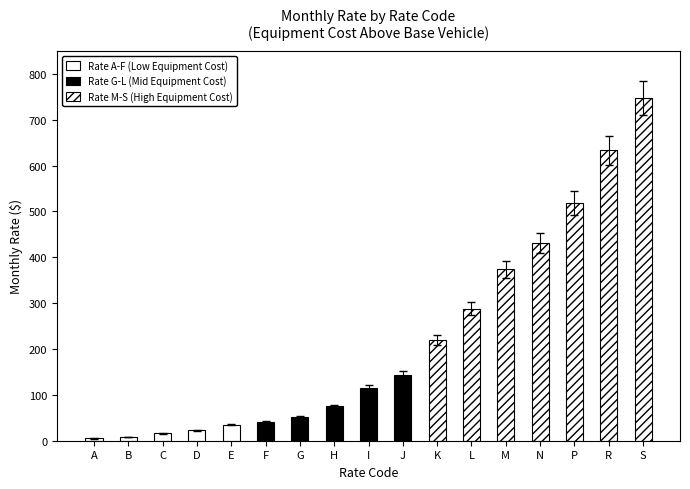

Rank the categories by value from highest to lowest.

S, R, P, N, M, L, K, J, I, H, G, F, E, D, C, B, A